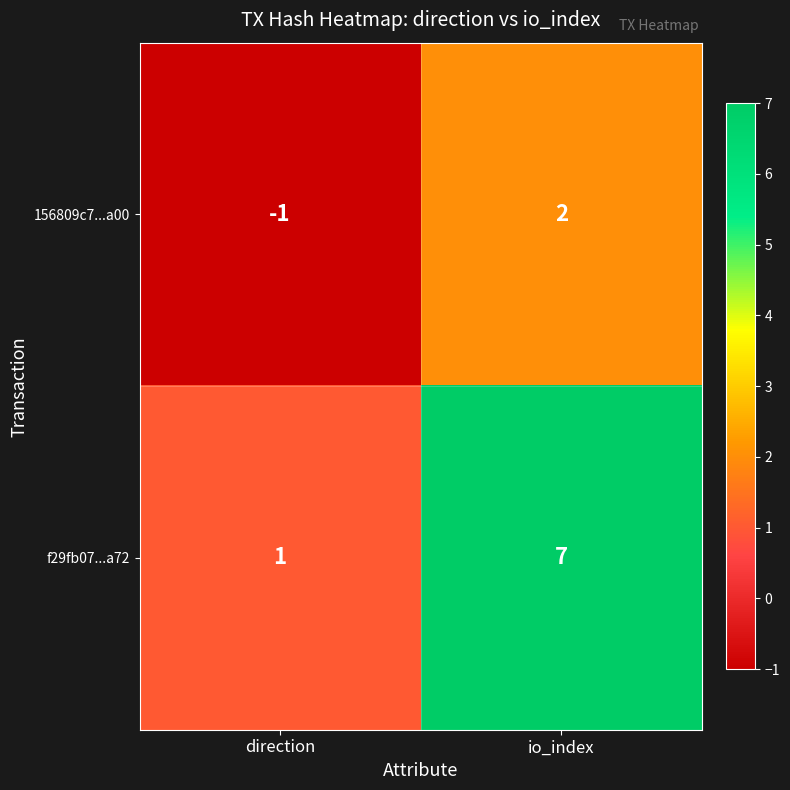

What is the difference between the highest and lowest values at direction?

2